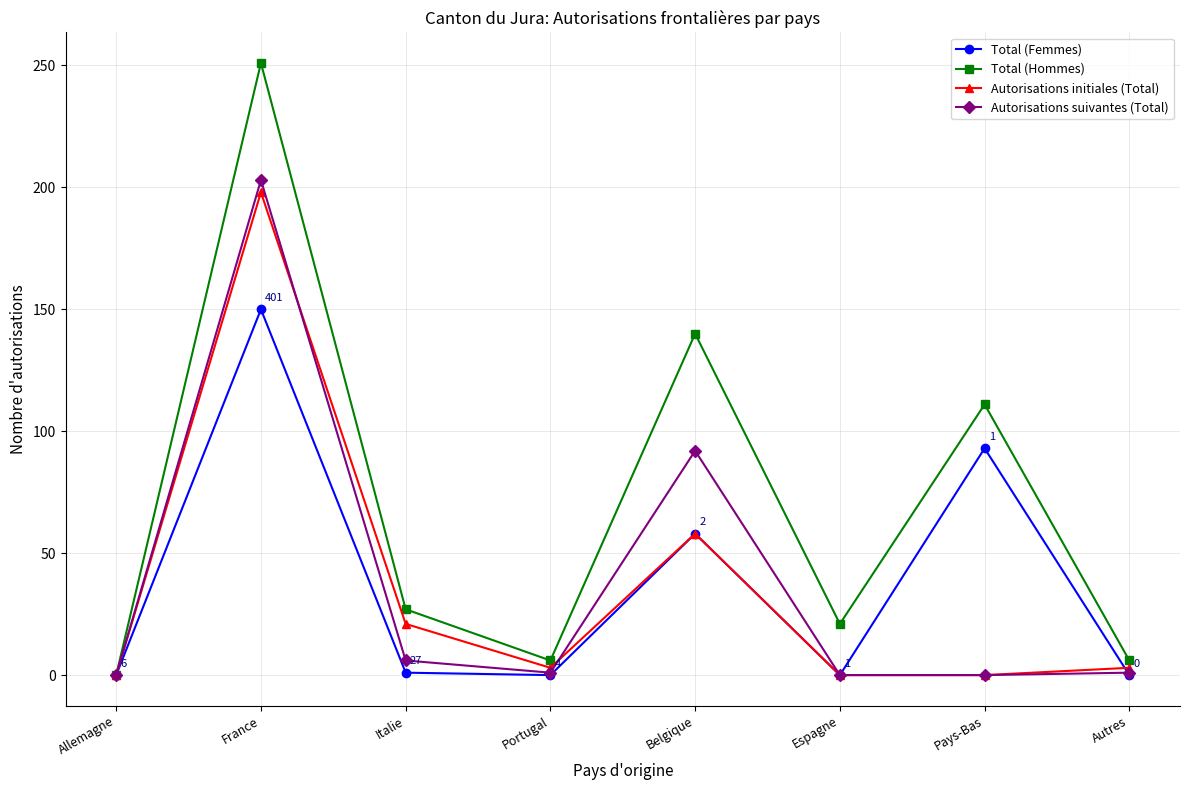

Which series has the widest spread of values?

Total (Hommes)